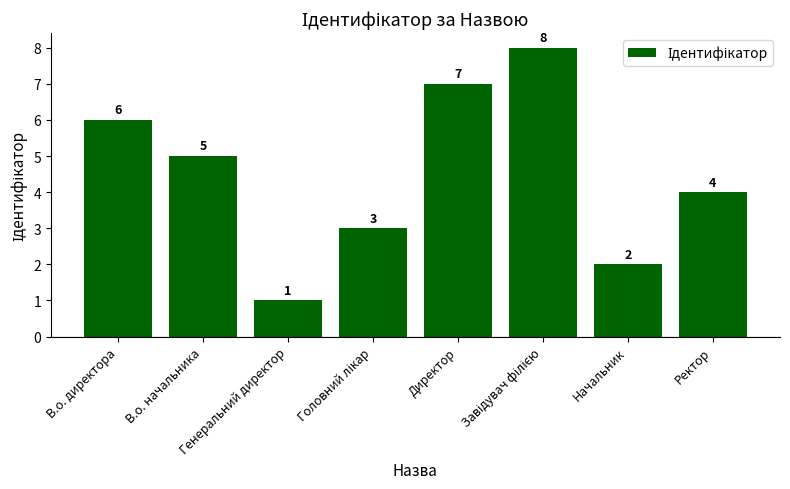

Count the values in the range 3 to 7.

5